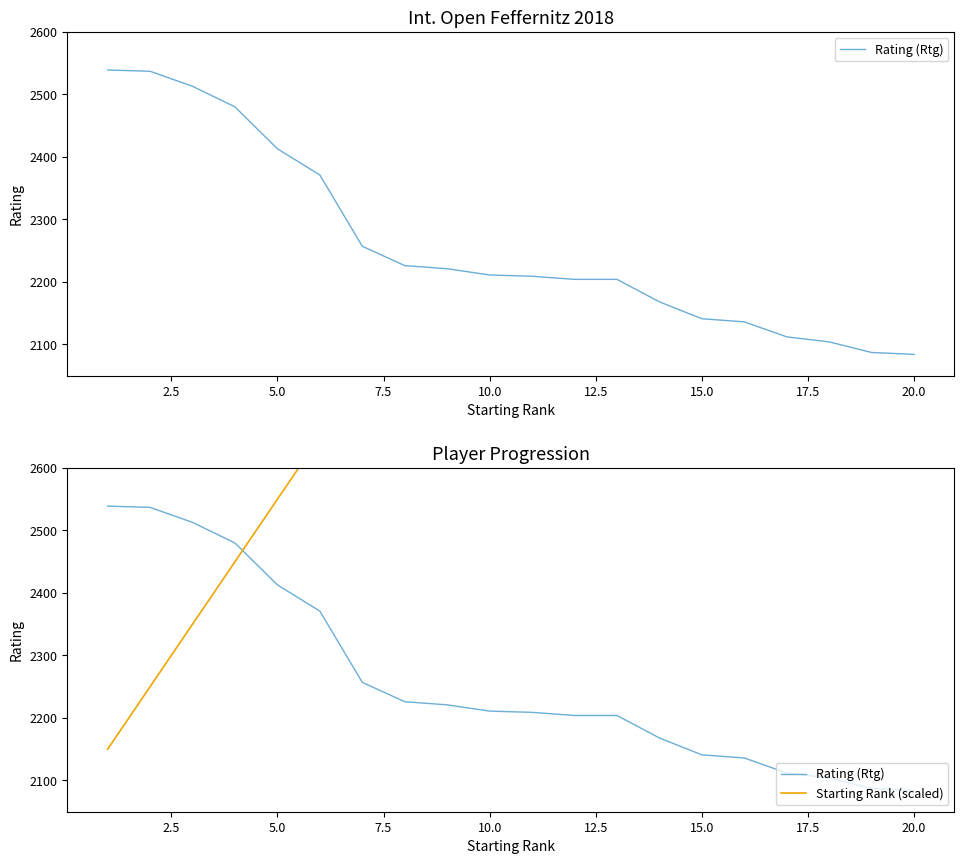

Reading right to left, list all the values displayed in this chart.

Rating (Rtg): 2084	2087	2104	2112	2136	2141	2168	2204	2204	2209	2211	2221	2226	2257	2371	2413	2480	2513	2537	2539
Starting Rank (scaled): 4050	3950	3850	3750	3650	3550	3450	3350	3250	3150	3050	2950	2850	2750	2650	2550	2450	2350	2250	2150